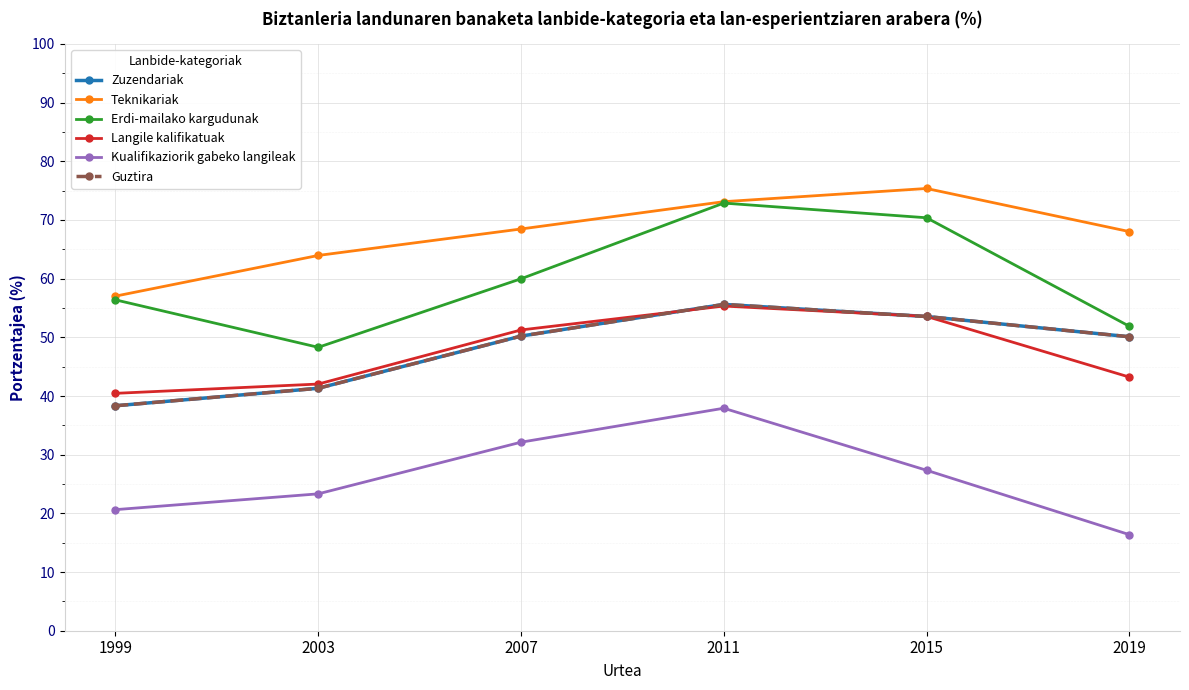

What is the greatest value displayed?

75.4